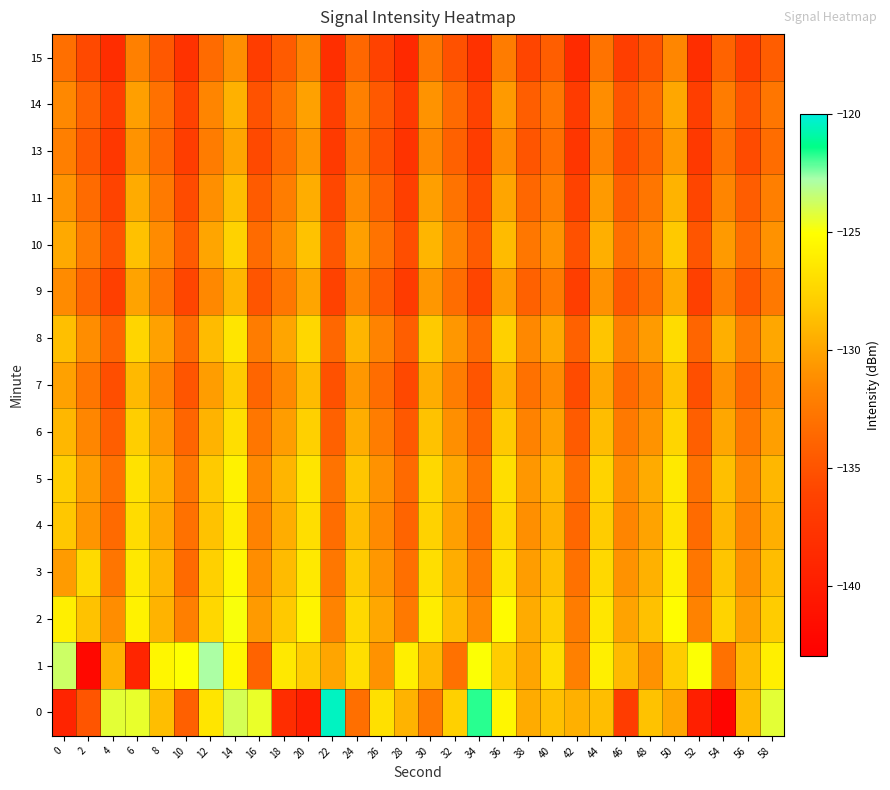

Between 54 and 18, which is larger?

18